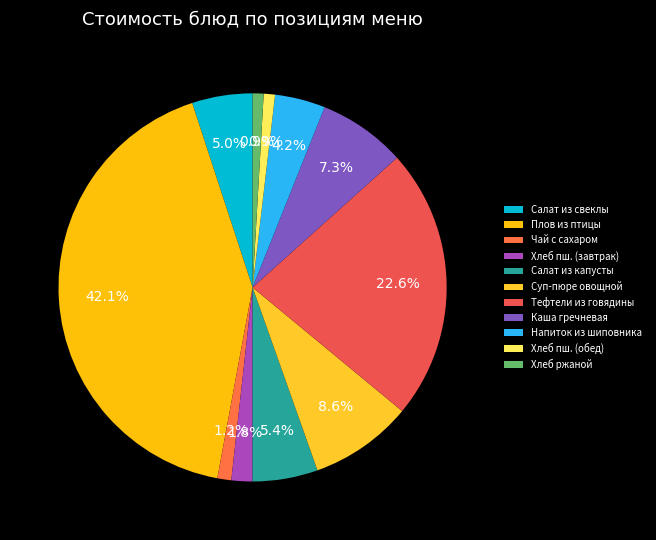

How many slices are in this pie chart?

11